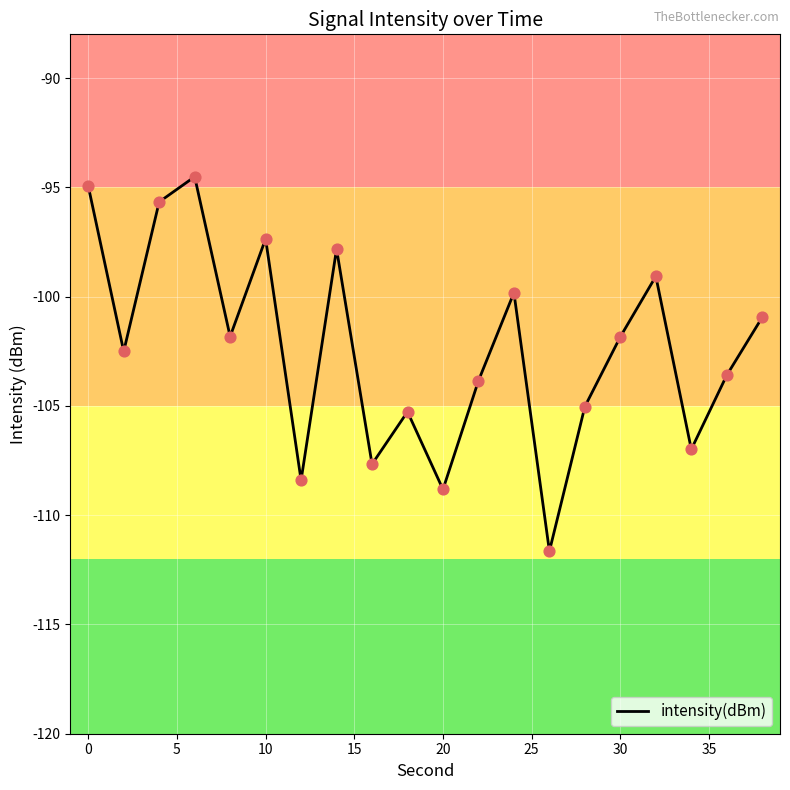

What is the difference between the maximum and minimum values?

17.1